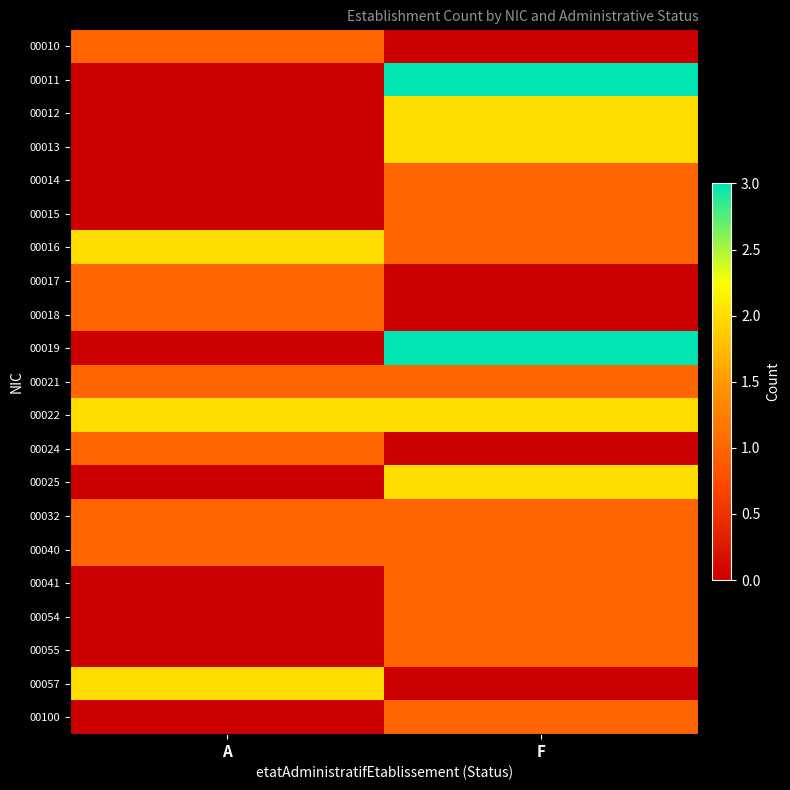

Rank the series by their maximum value, from highest to lowest.

00011, 00019, 00012, 00013, 00016, 00022, 00025, 00057, 00010, 00014, 00015, 00017, 00018, 00021, 00024, 00032, 00040, 00041, 00054, 00055, 00100